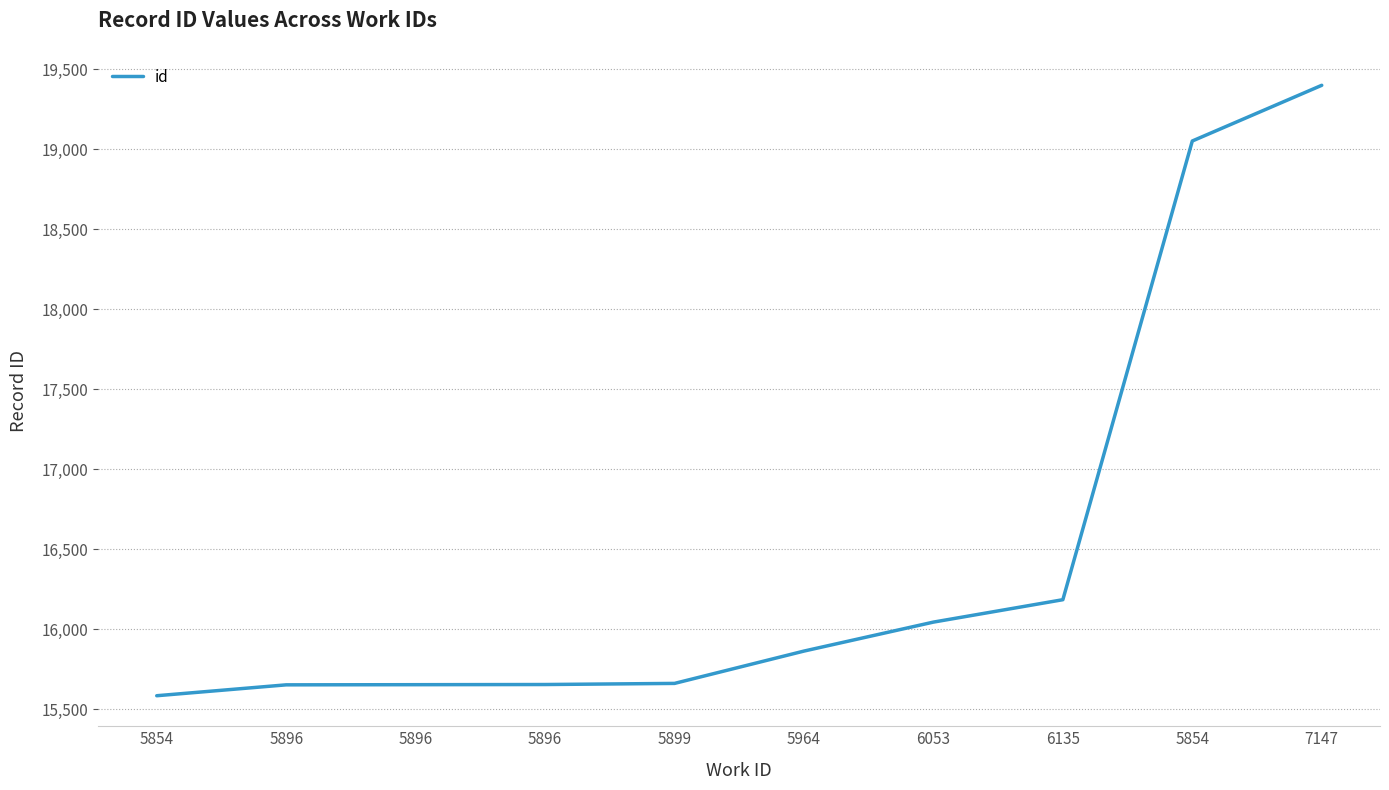

What is the maximum value shown in the chart?

19400